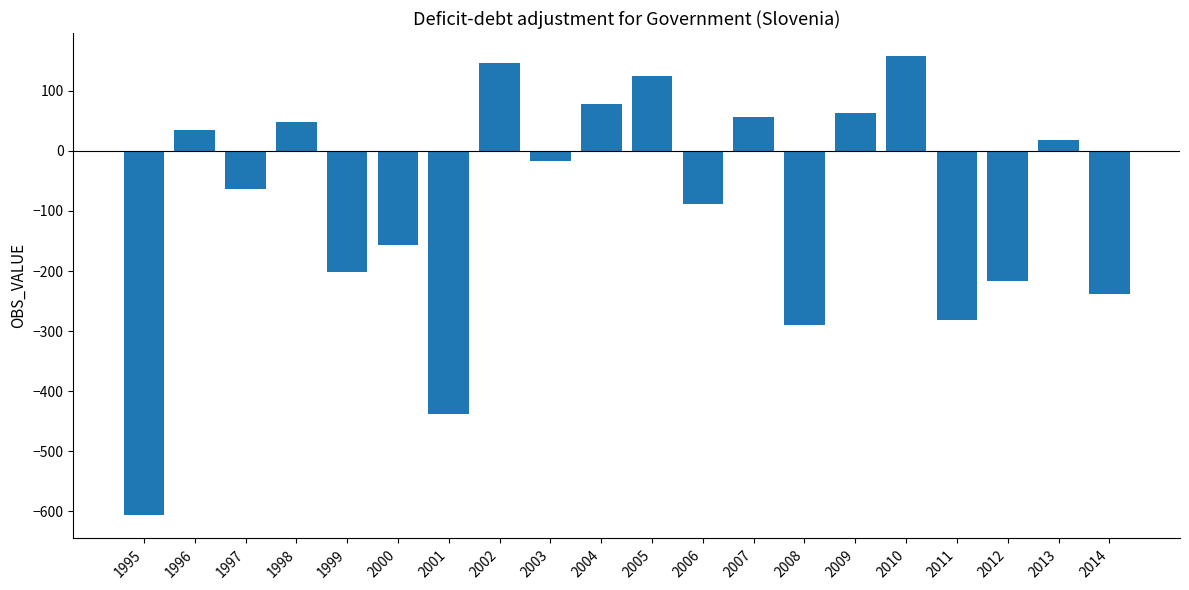

Does the chart contain any negative values?

Yes